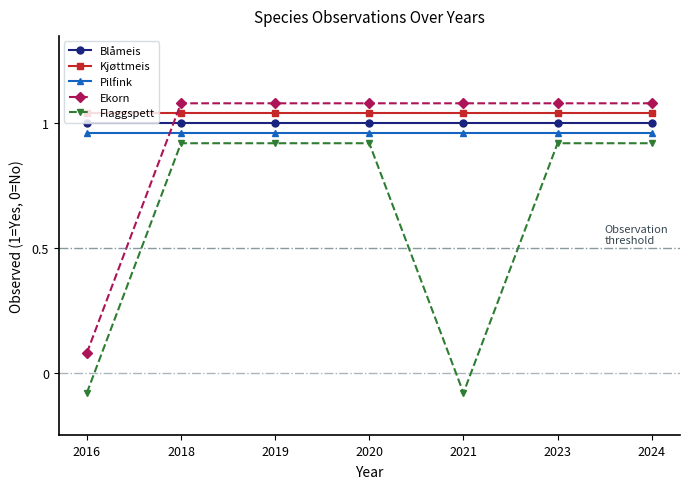

What is the sum of the Pilfink values at 2016 and 2023?

1.9